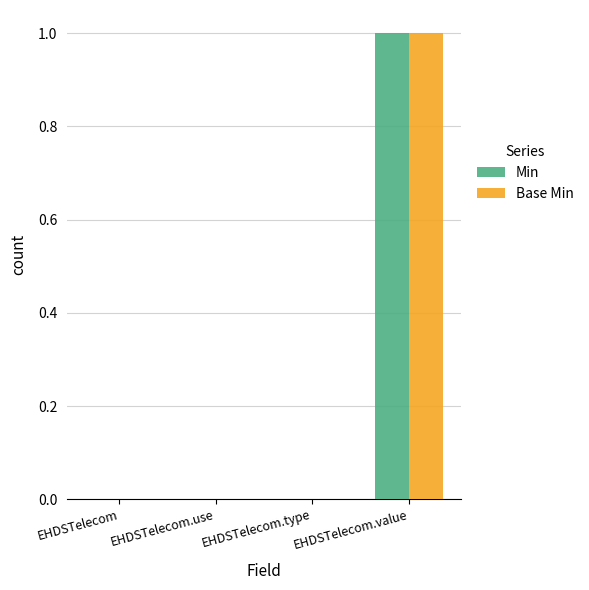

Does the chart contain stacked bars?

No